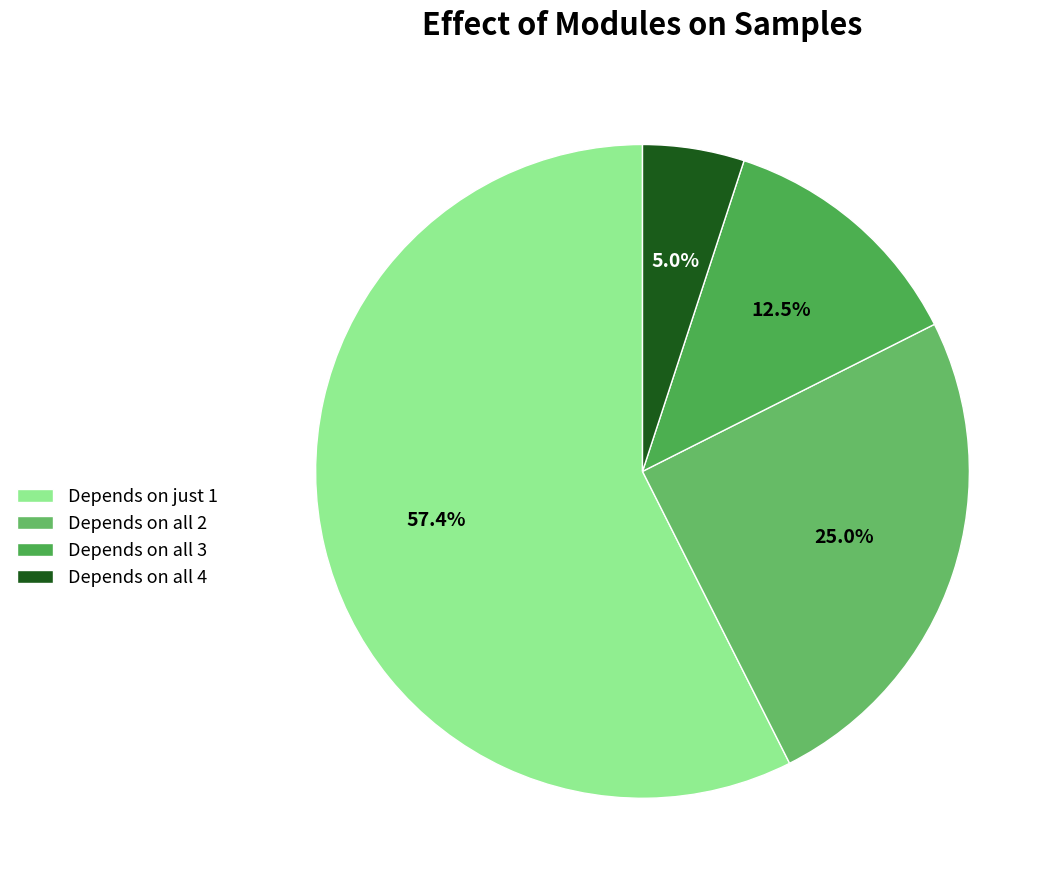

What is the largest slice in the pie chart?

Depends on just 1